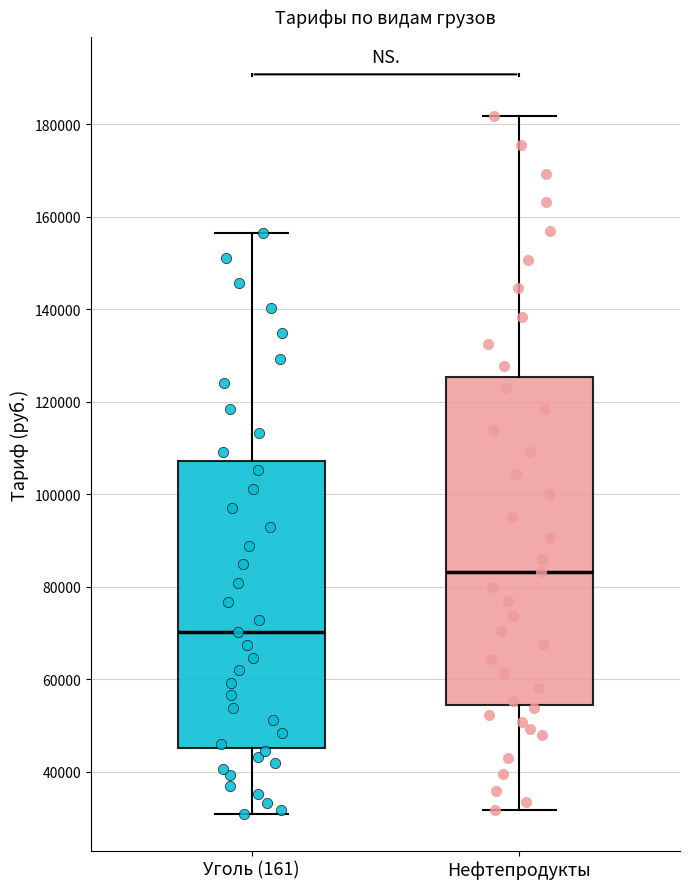

Reading left to right, transcribe this box plot: for each box, give where its median line is, the range the box spans, and where its two whiskers end, as read against the y-axis. The values are not printed on the chart, so give them approximately, as read against the axis.

Уголь (161): median 70000, box 46000 to 108000, whiskers 30000 to 156000
Нефтепродукты: median 84000, box 54000 to 126000, whiskers 32000 to 182000